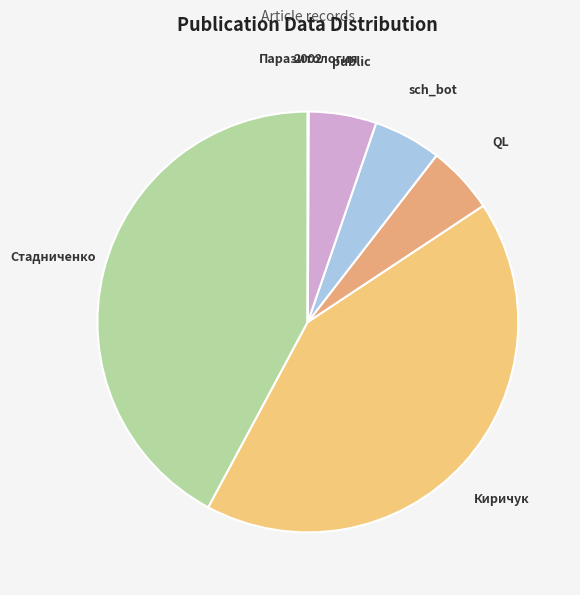

The sch_bot slice represents 5% of the pie. True or false?

True